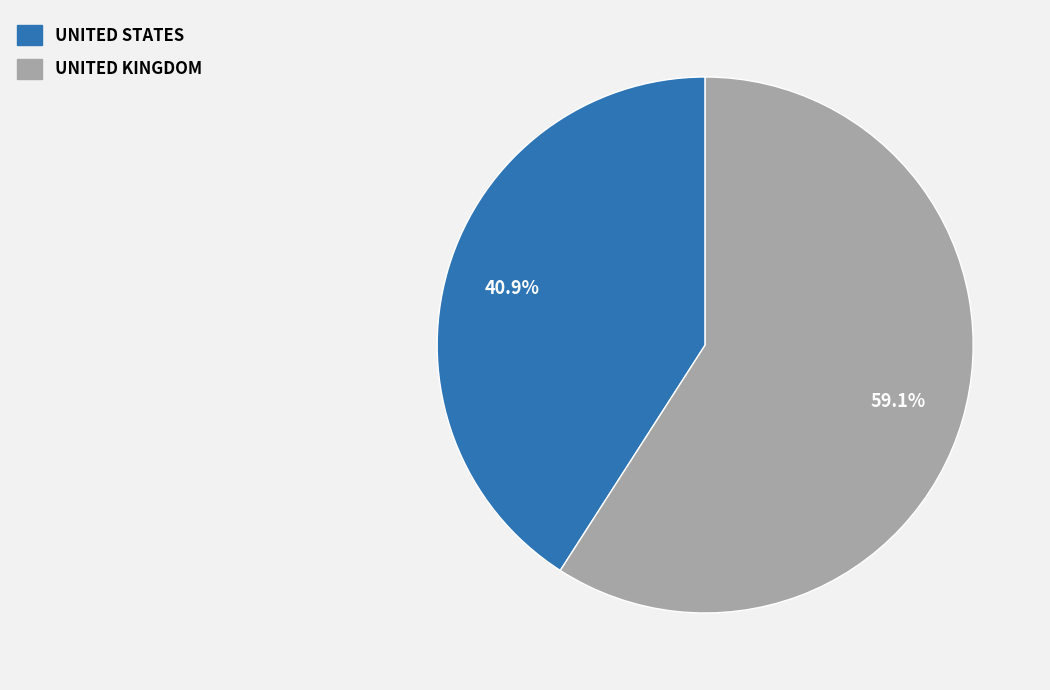

Which category has the biggest portion of the pie?

UNITED KINGDOM